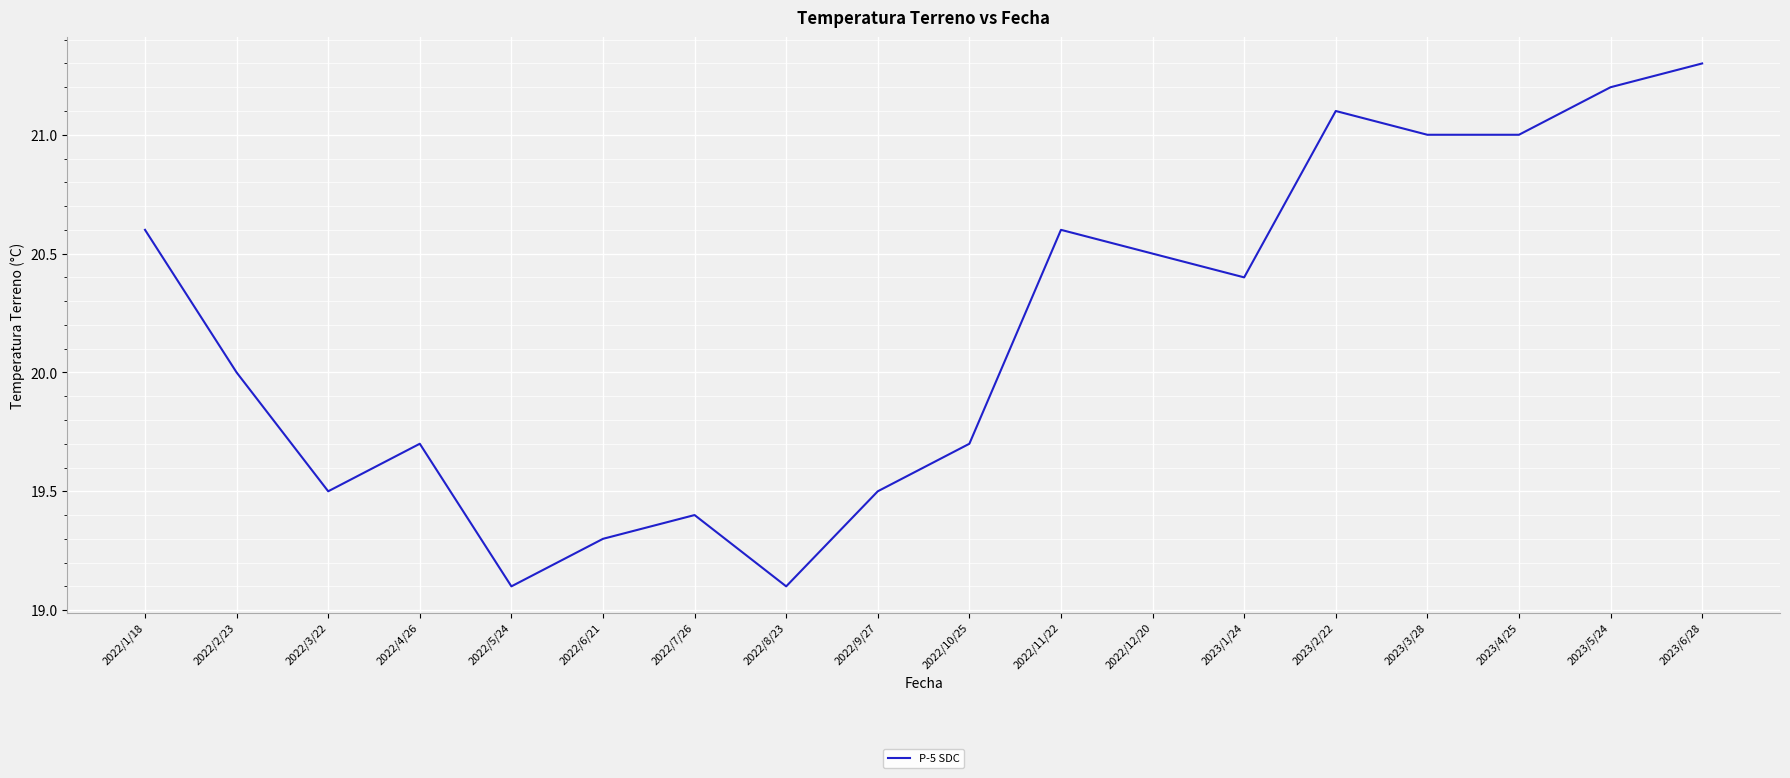

What is the sum of all values?

363.0